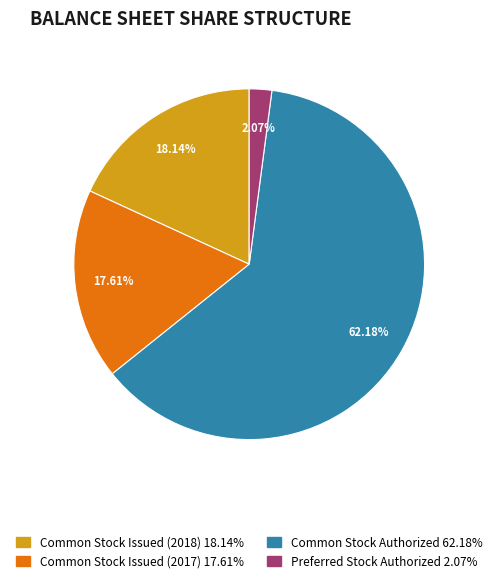

The Common Stock Issued (2018) slice represents 24% of the pie. True or false?

False